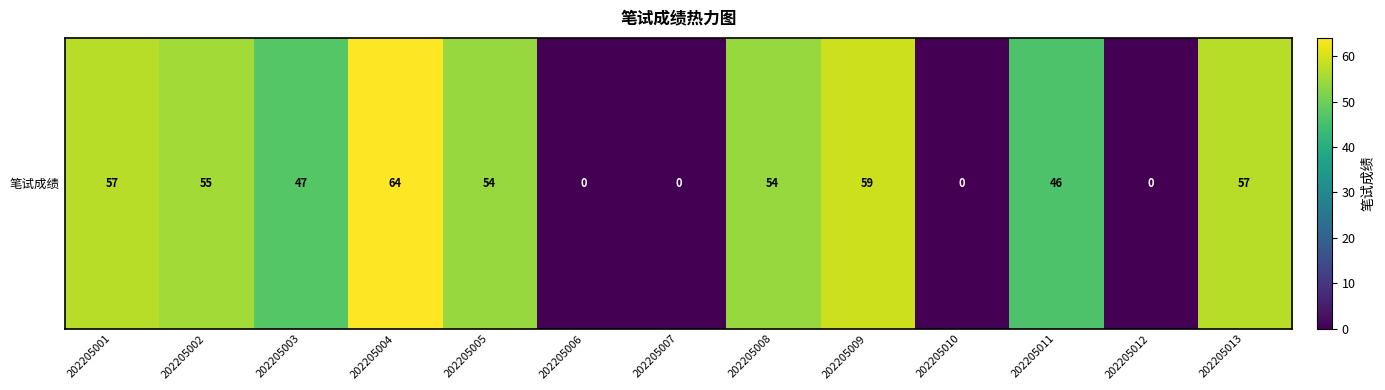

How many values are below 54?

6